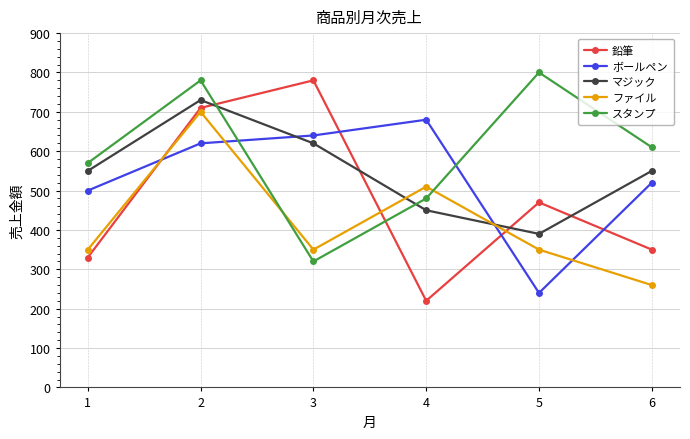

What is the difference between the maximum and second lowest values in the マジック series?

280